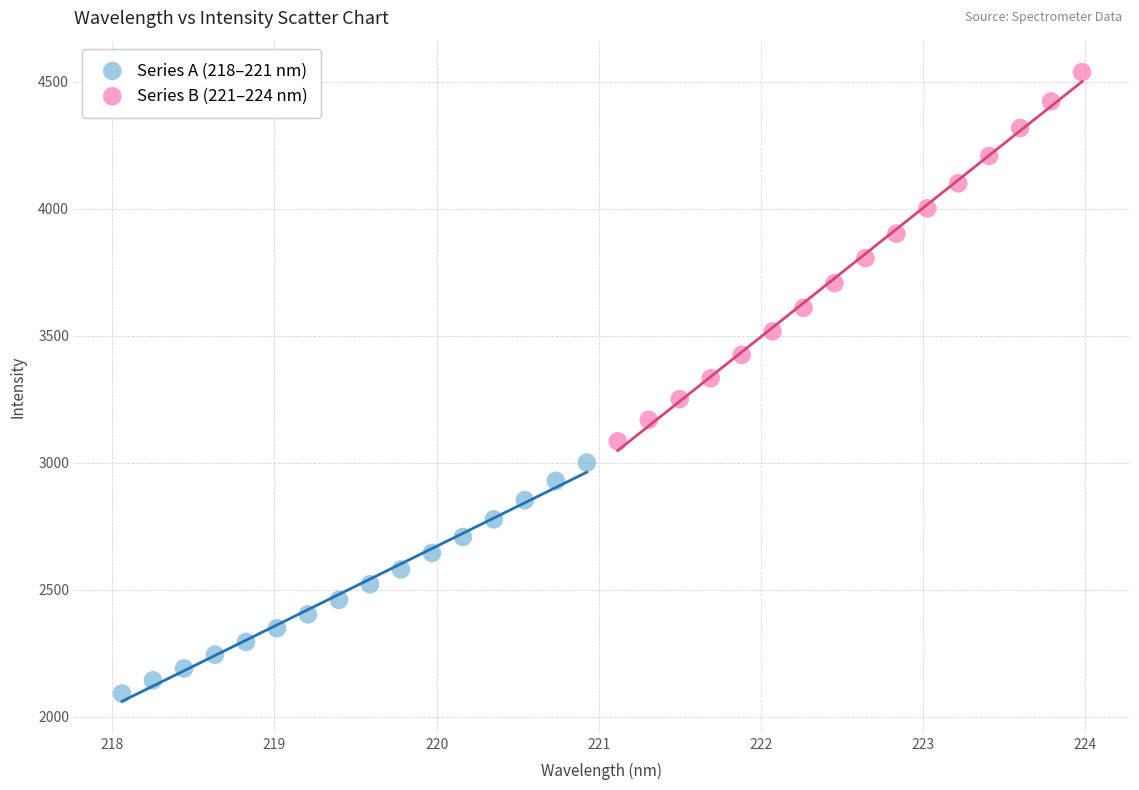

What are all the series names shown in the legend?

Series A (218–221 nm), Series B (221–224 nm)